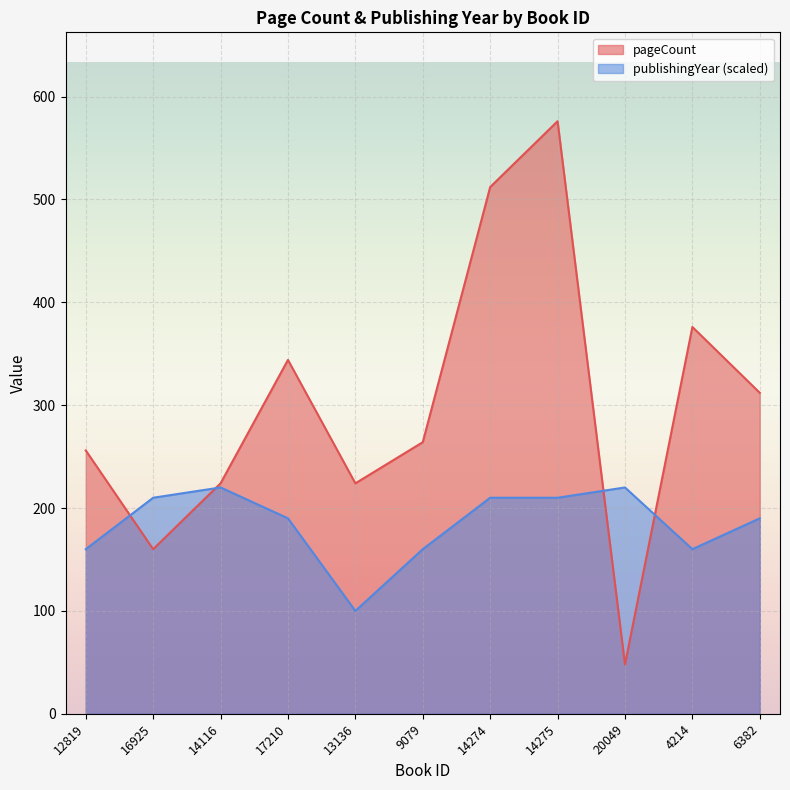

Which series has the largest total across all categories?

pageCount